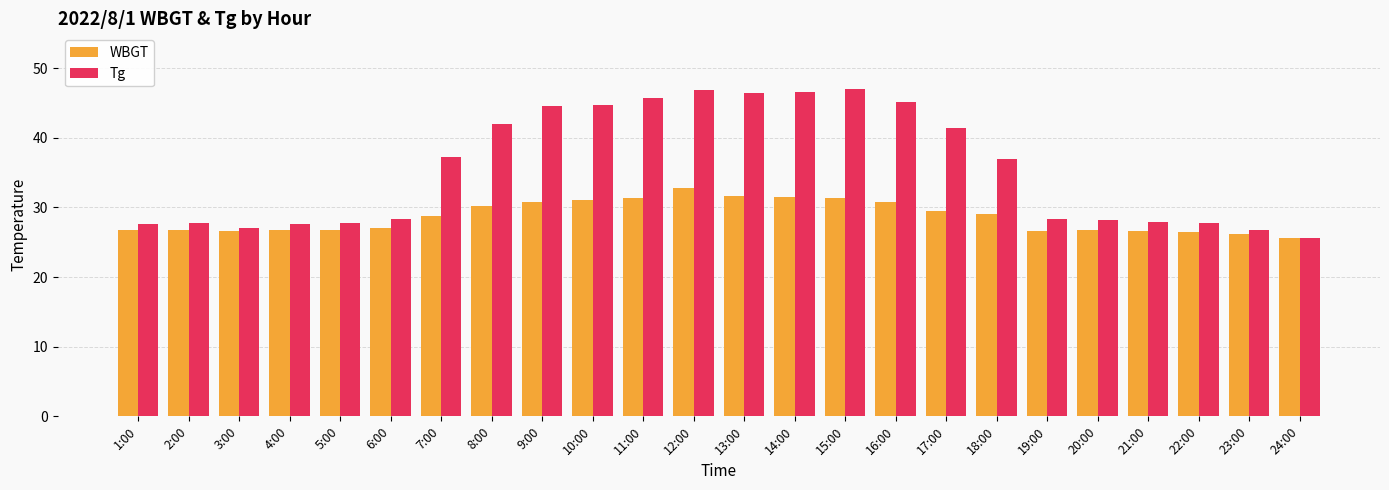

Which series has the largest total across all categories?

Tg